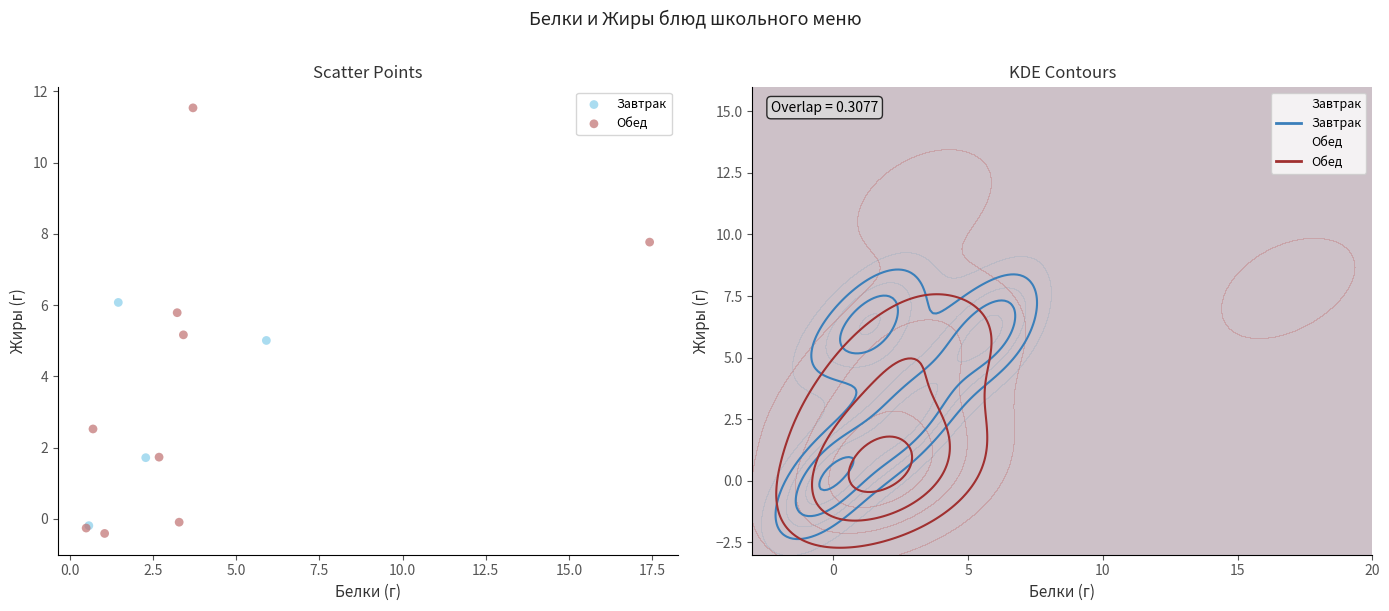

Which series contains the lowest Y value?

Обед